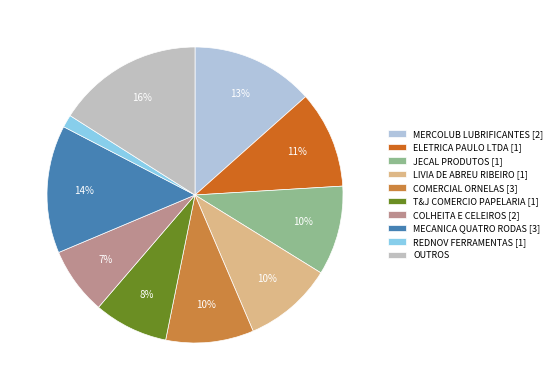

Is ELETRICA PAULO LTDA [1] the majority of the pie?

No